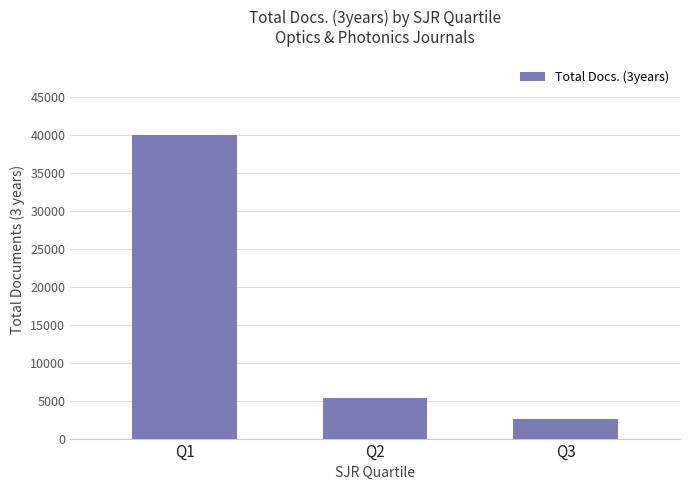

What is the greatest value displayed?

39906